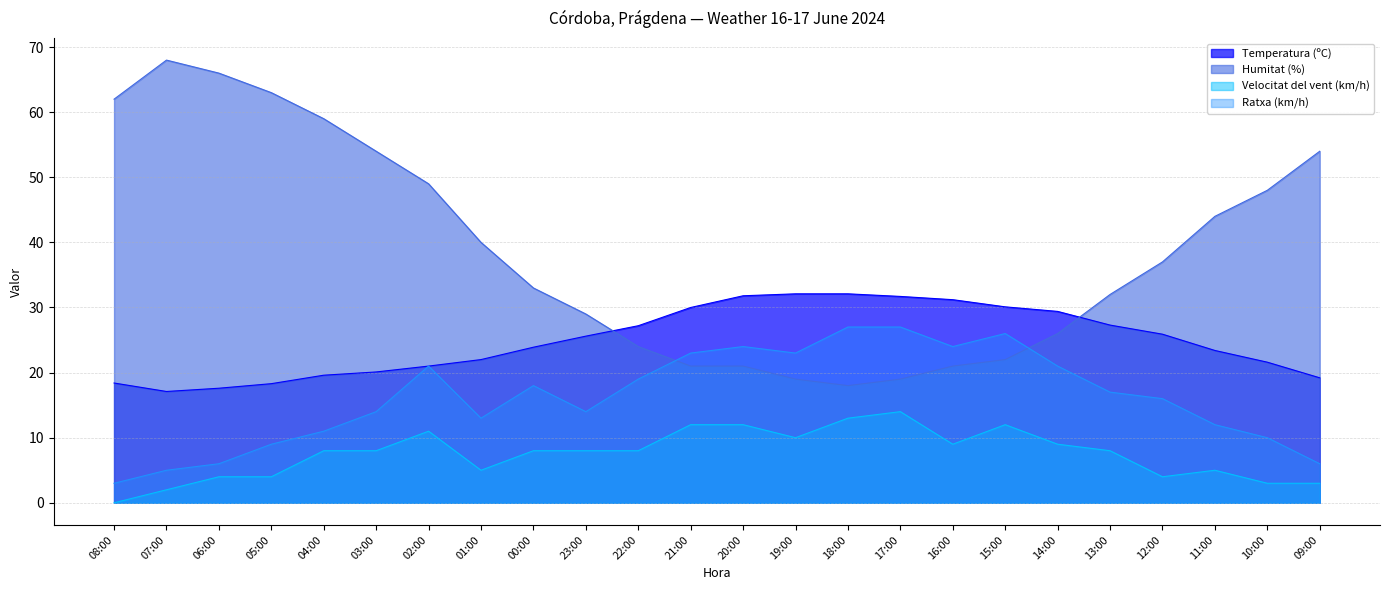

What are all the series names shown in the legend?

Temperatura (ºC), Humitat (%), Velocitat del vent (km/h), Ratxa (km/h)